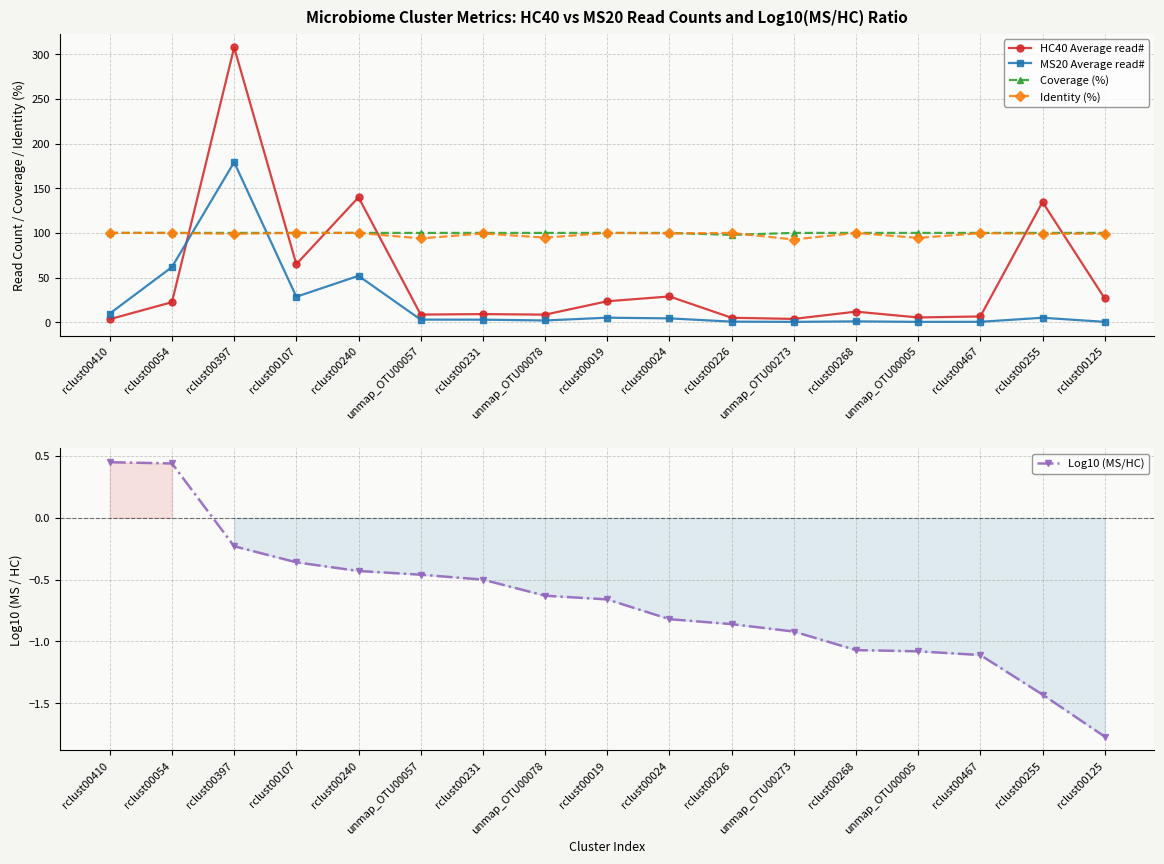

What is the smallest value displayed?

-1.8